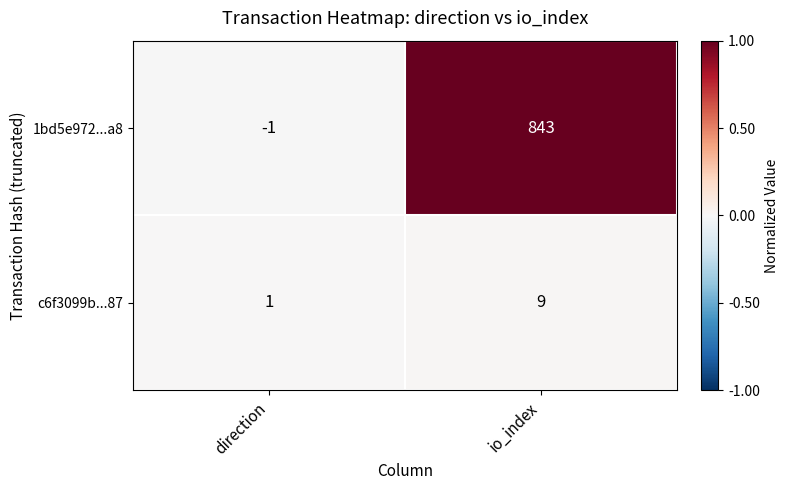

Reading right to left, list all the values displayed in this chart.

1bd5e972...a8: 843	-1
c6f3099b...87: 9	1